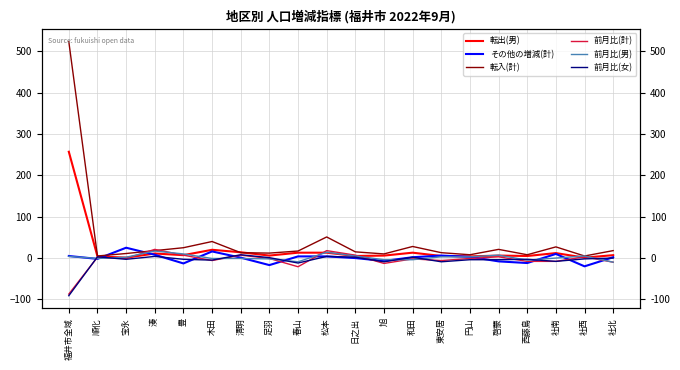

How many interior local peaks does the 前月比(計) series have?

7